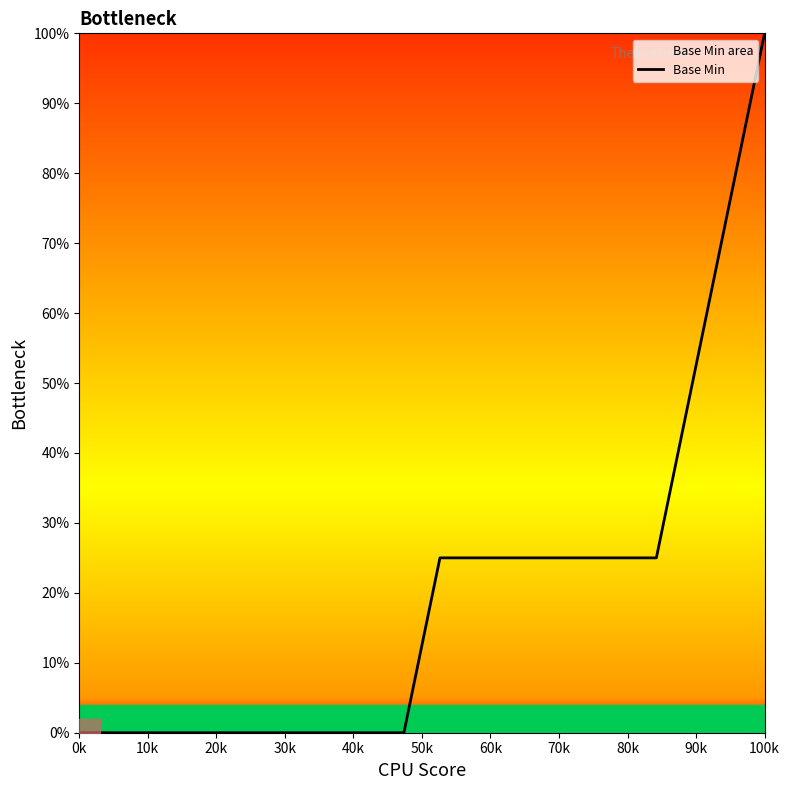

What is the difference between the maximum and minimum values?

100